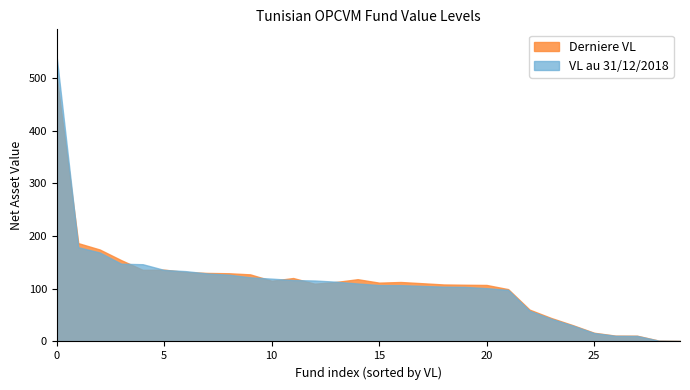

What is the difference between the maximum and minimum values in the Derniere VL series?

500.9